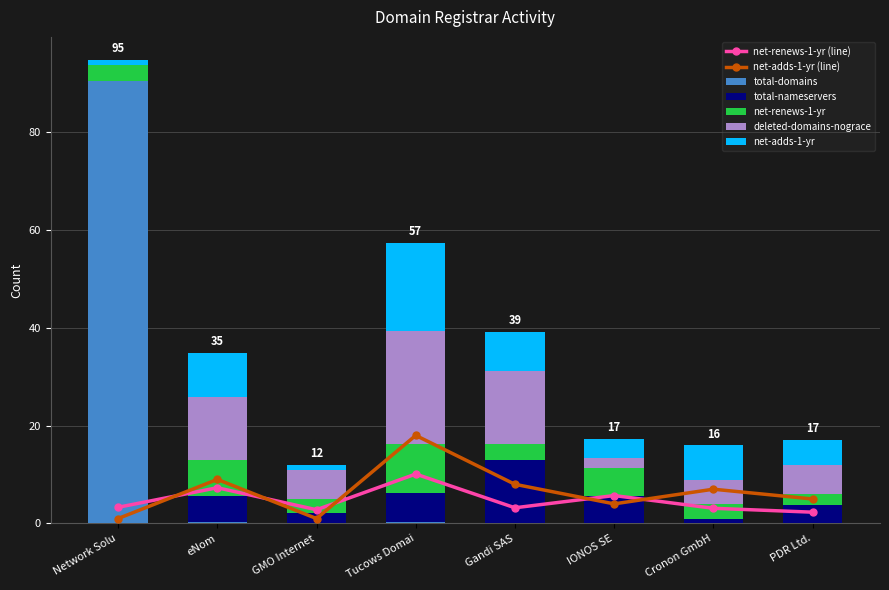

What is the label of the 6th bar from the left?

IONOS SE